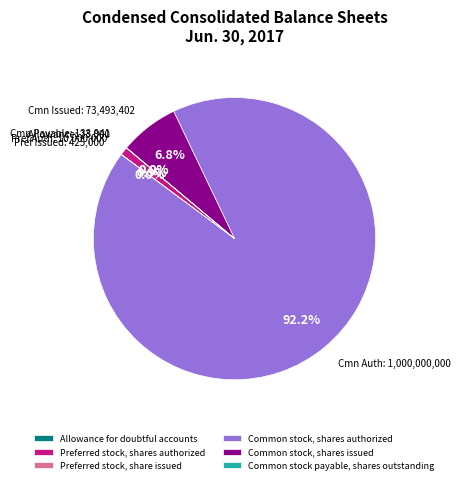

To the nearest percent, what is the difference between the largest and smallest slice percentages?

92%